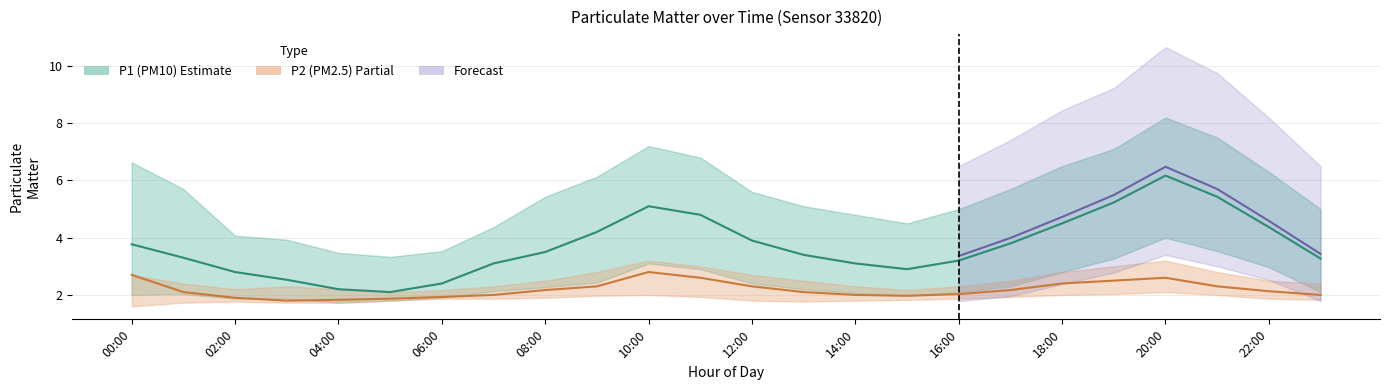

Is the value of P1_upper at 19:00 greater than the value of P1_lower at 23:00?

Yes